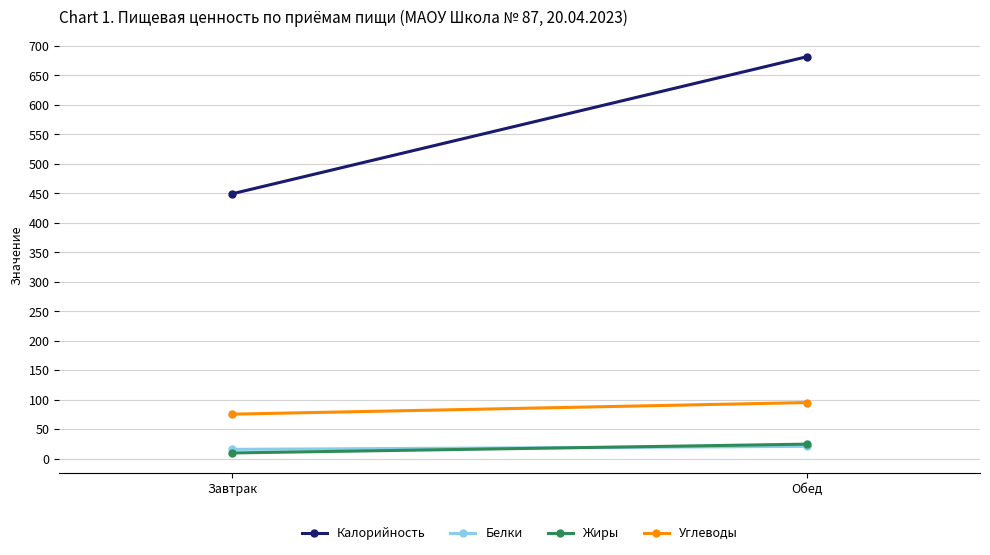

At how many categories does at least one series exceed 151?

2